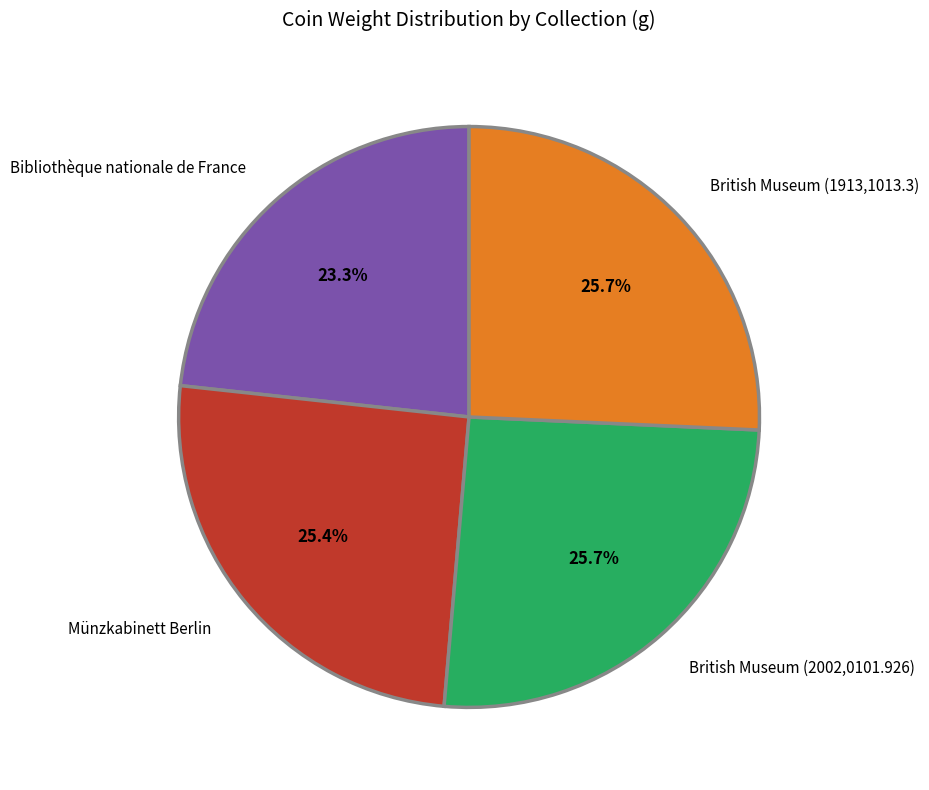

How many slices are in this pie chart?

4